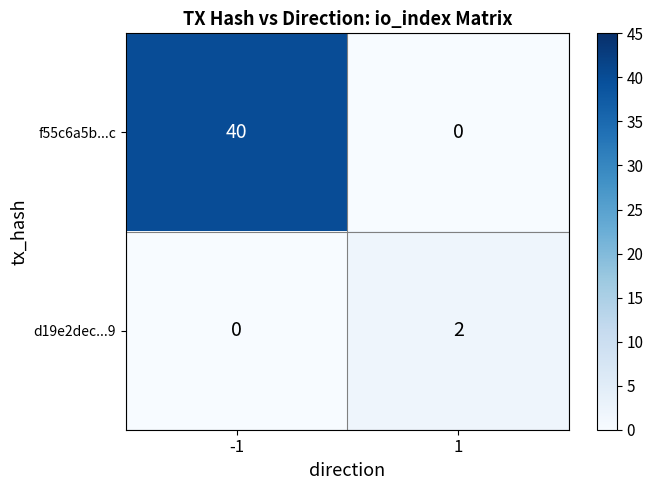

Which series changed the most between -1 and 1?

f55c6a5b...c